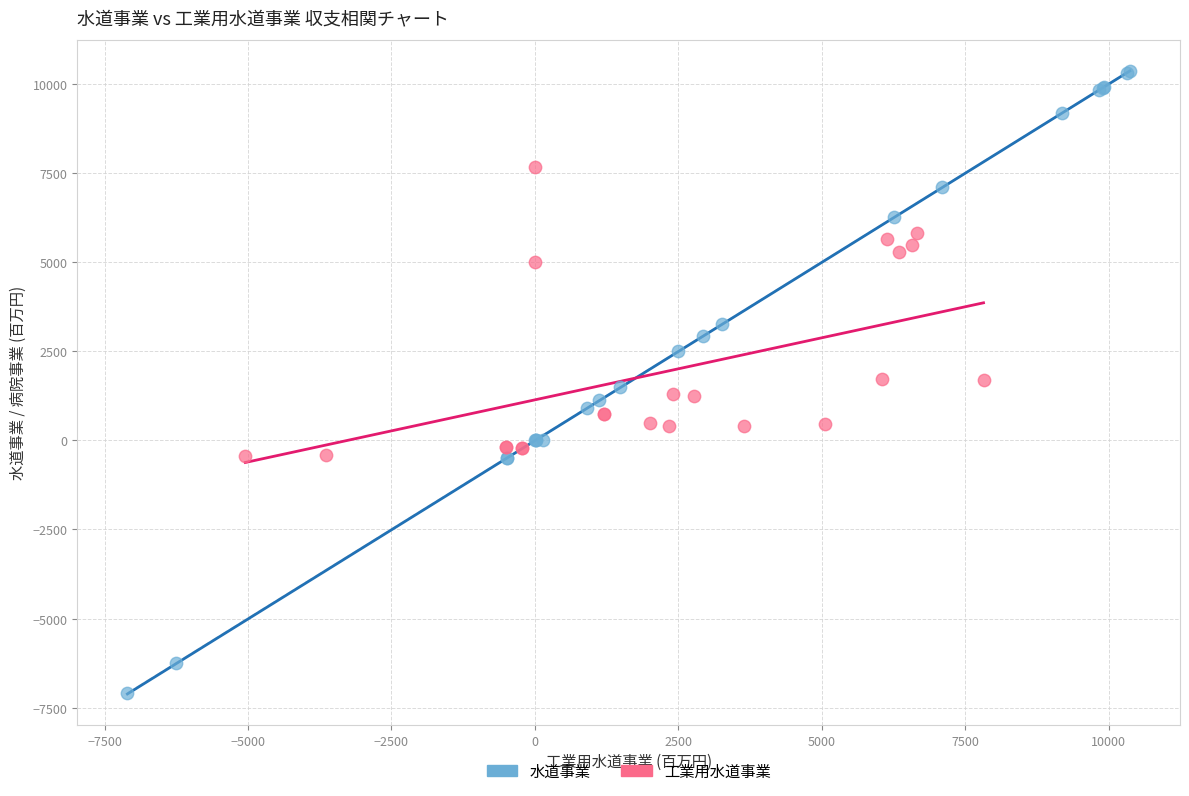

Which series reaches the minimum Y coordinate?

水道事業